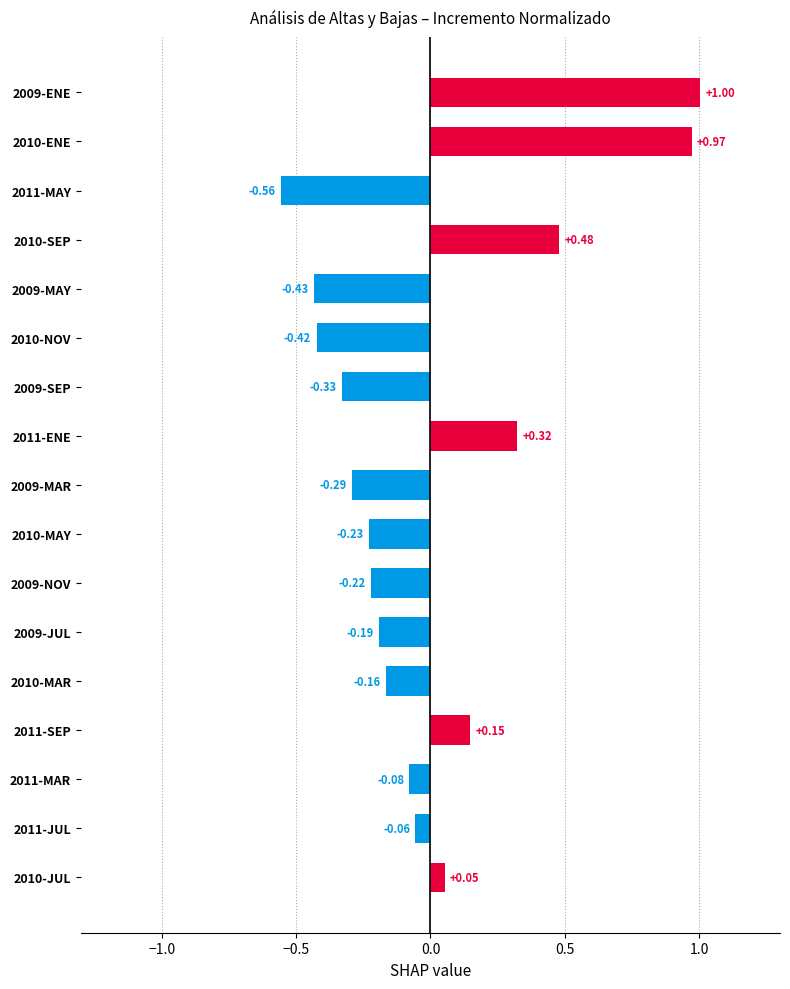

What is the change in value from 2009-SEP to 2011-MAR?

+0.2